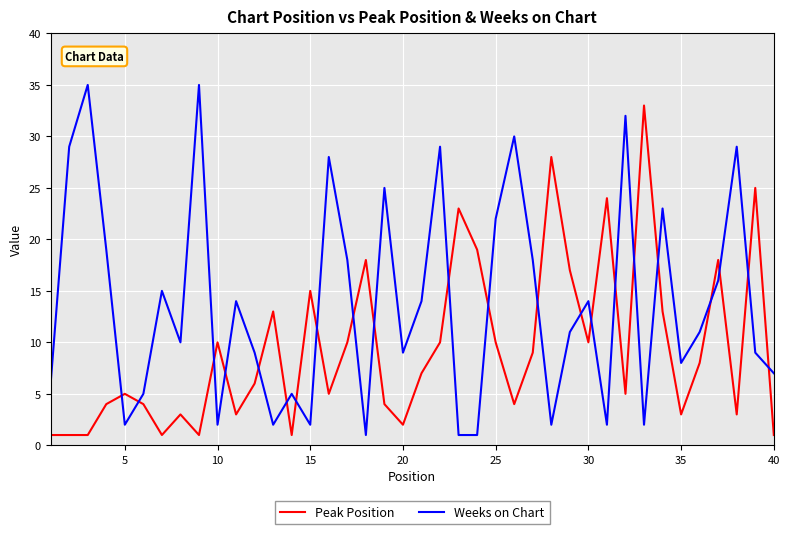

Which series has the largest total across all categories?

Weeks on Chart